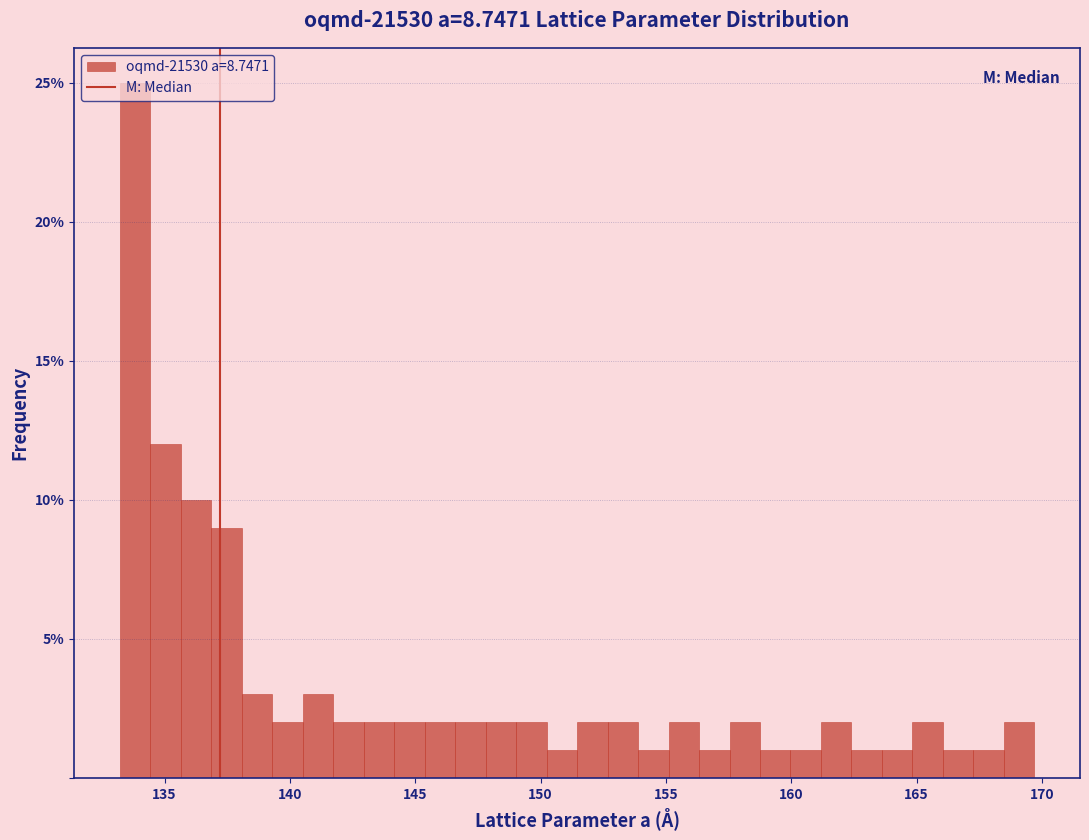

Around what value on the x-axis is the tallest bar? Give the approximate position of its centre, as read against the axis.

134.0